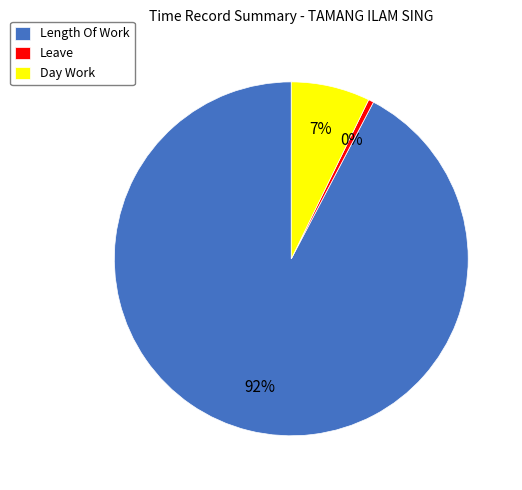

What is the ratio of the value at Length Of Work to the value at Leave?

192.1